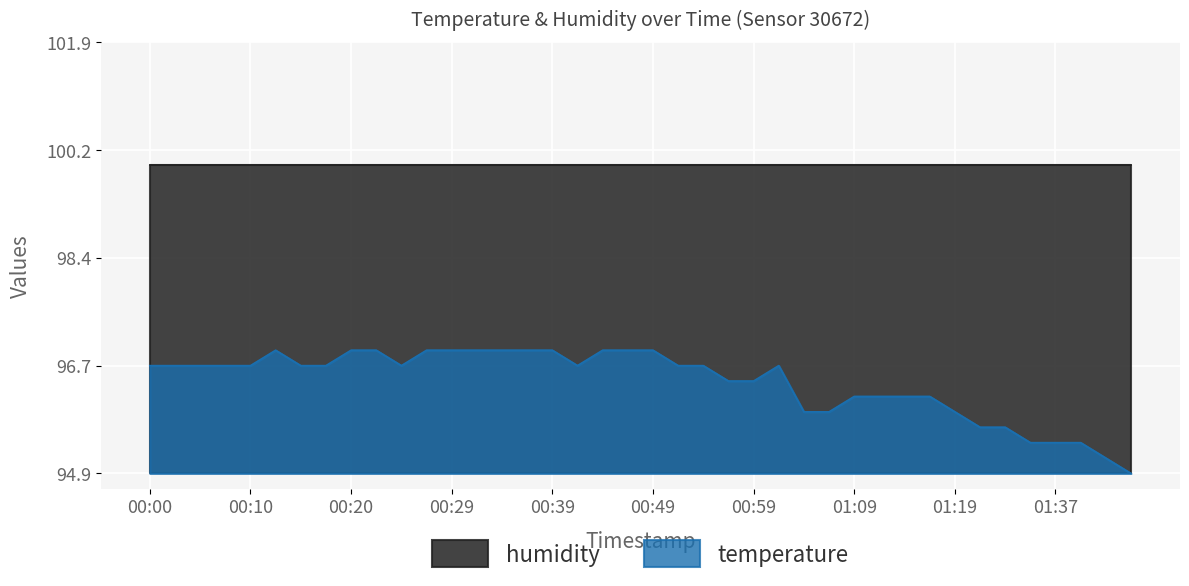

What is the sum of the values at 01:40 and 01:29?

191.1